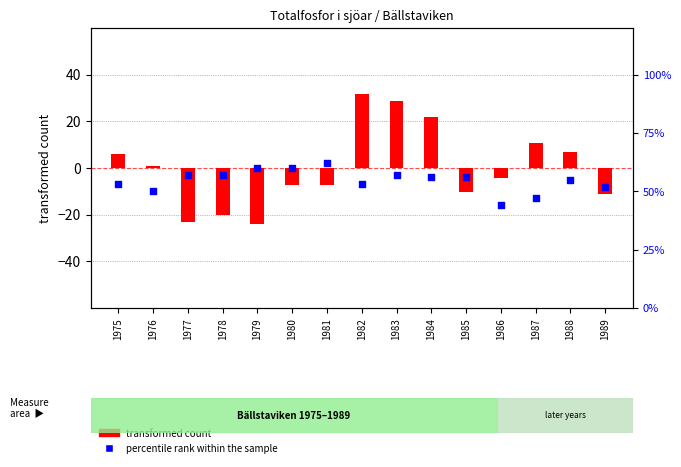

Which series contains the highest Y value?

percentile rank within the sample